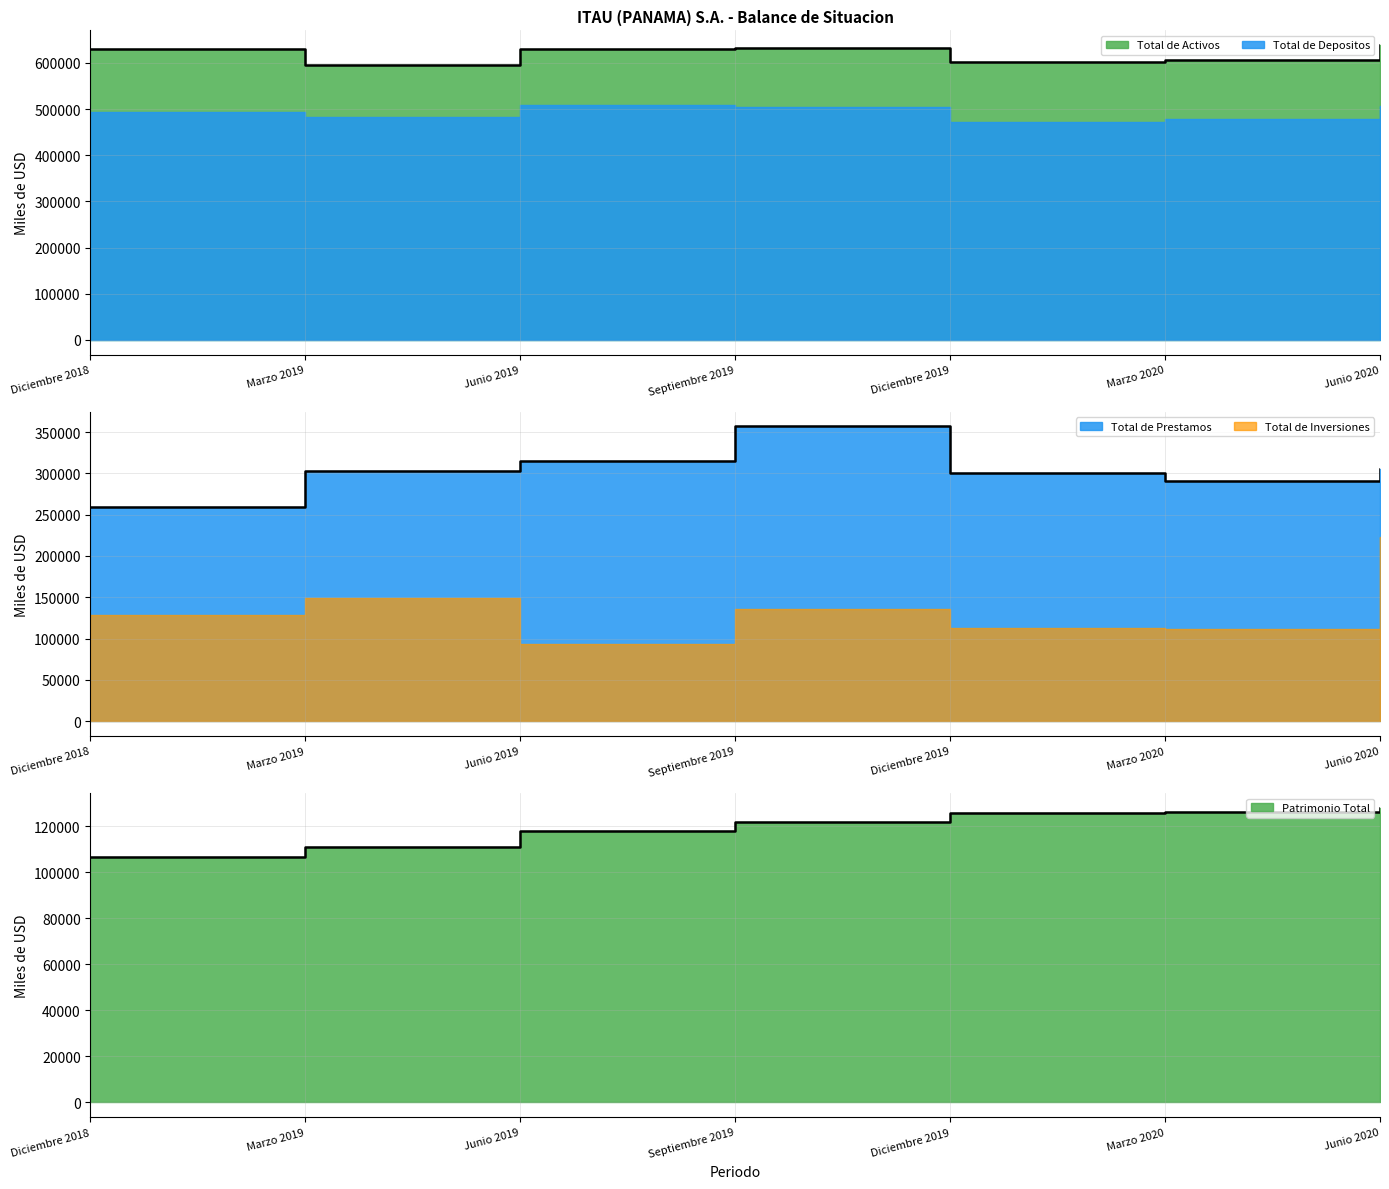

How many data points in Total de Prestamos are above 302432?

4